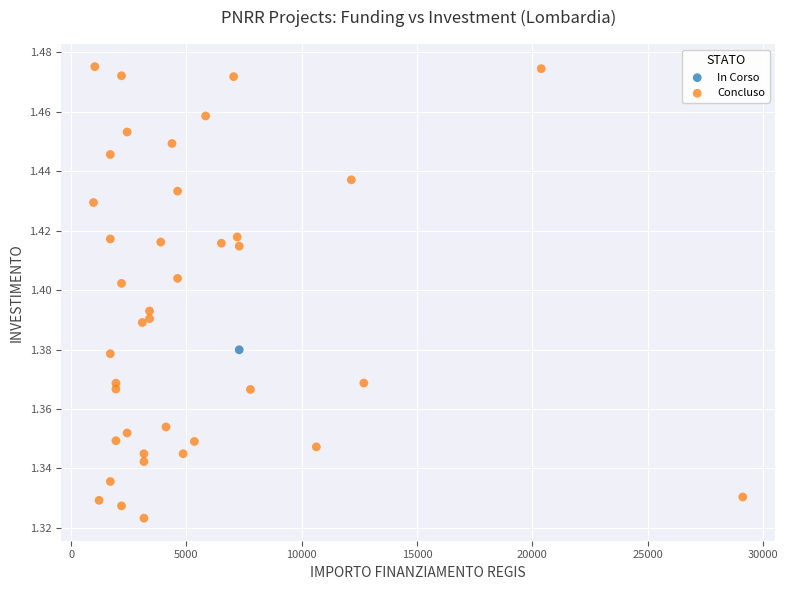

What are all the series names shown in the legend?

In Corso, Concluso